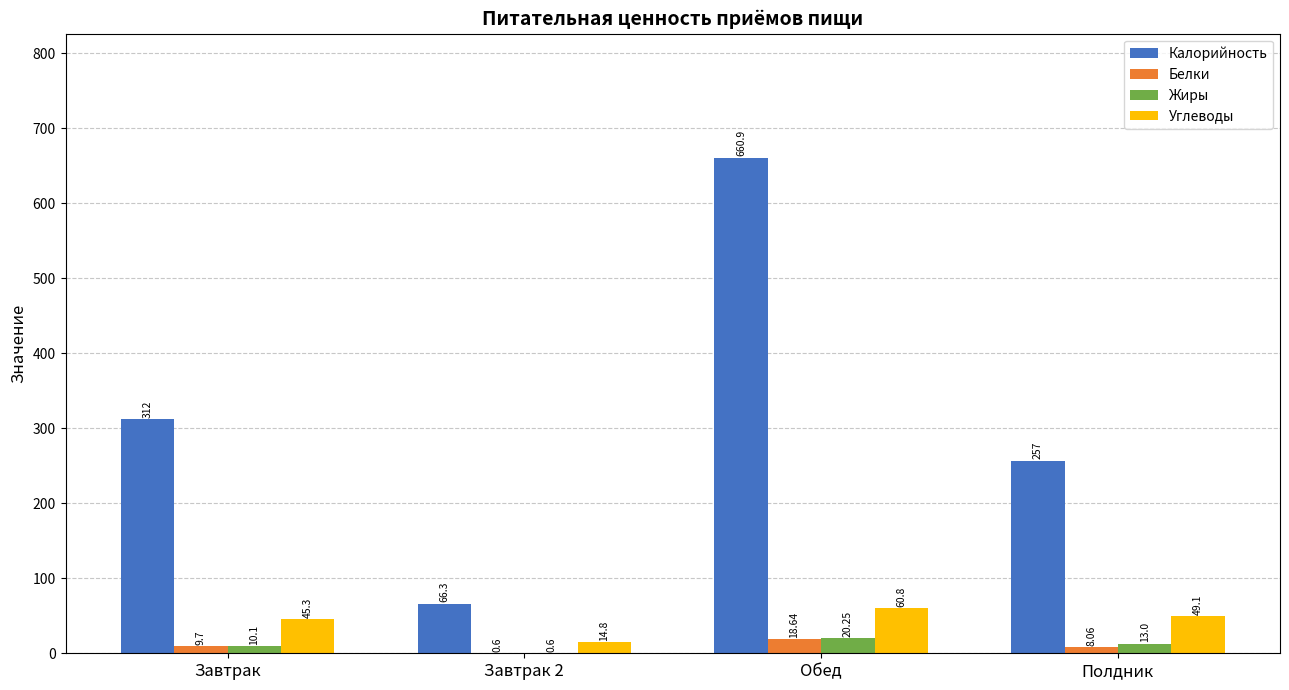

What is the sum of the Углеводы values at Полдник and Завтрак?

94.4